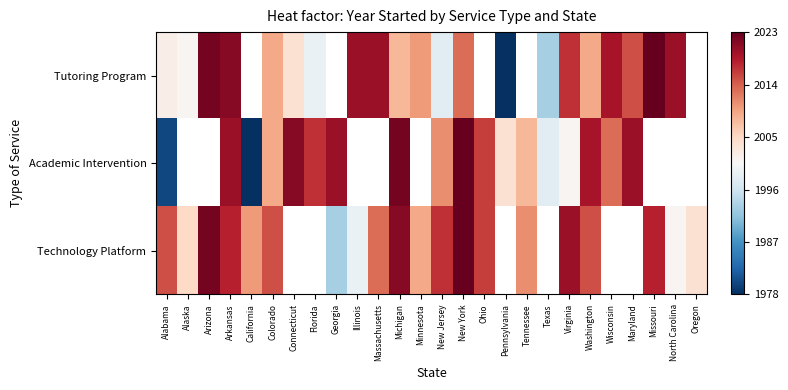

The value of Technology Platform at Colorado is 2902.0. True or false?

False